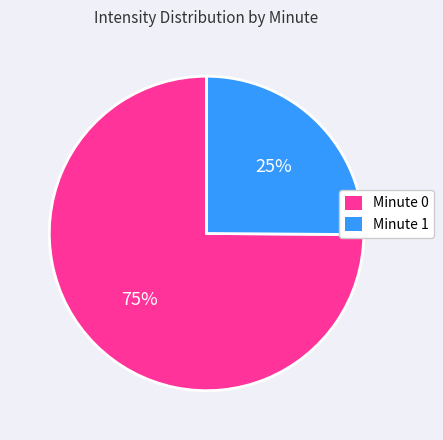

Do Minute 0 and Minute 1 together represent more than half of the pie?

Yes